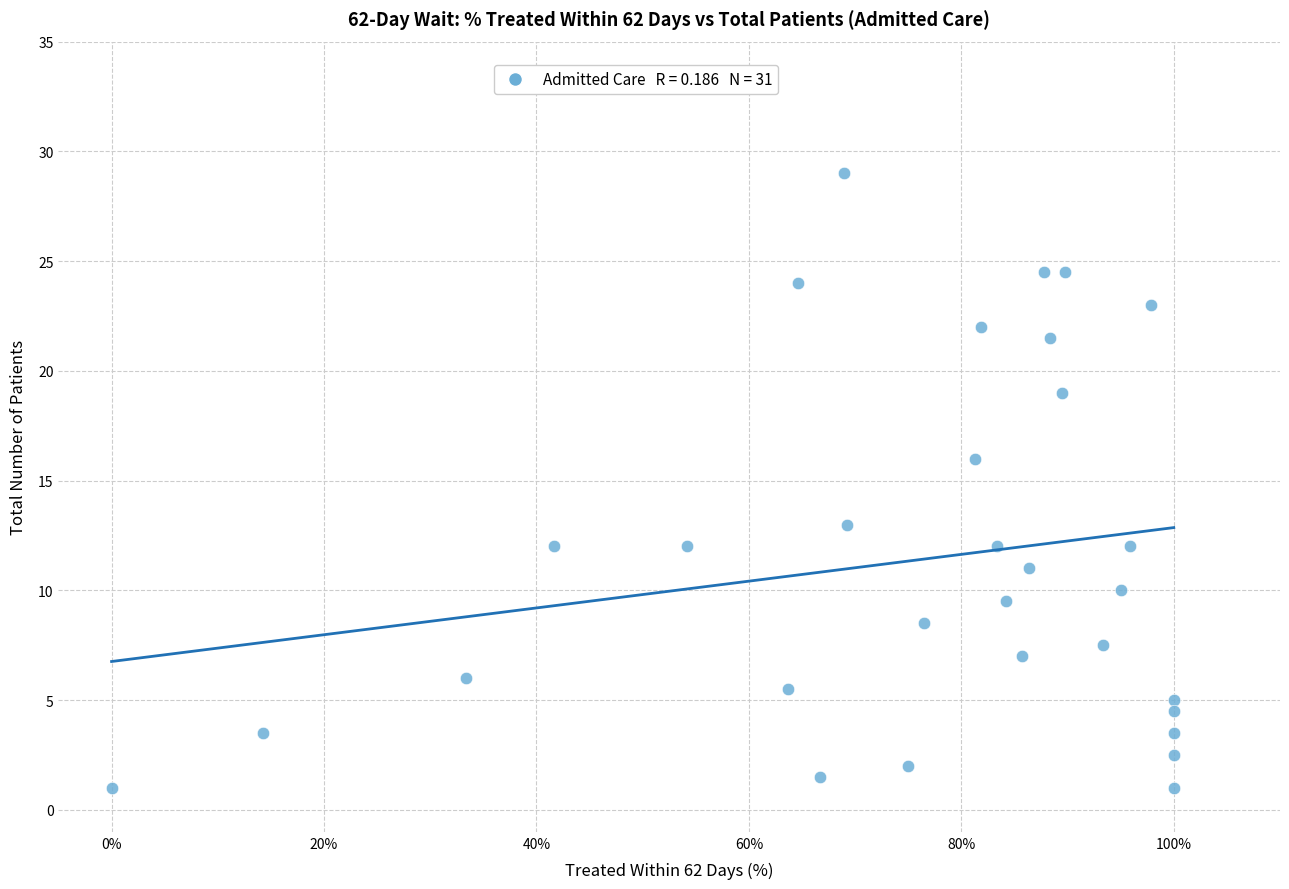

What Y value in the scatter plot is closest to 15?

16.0